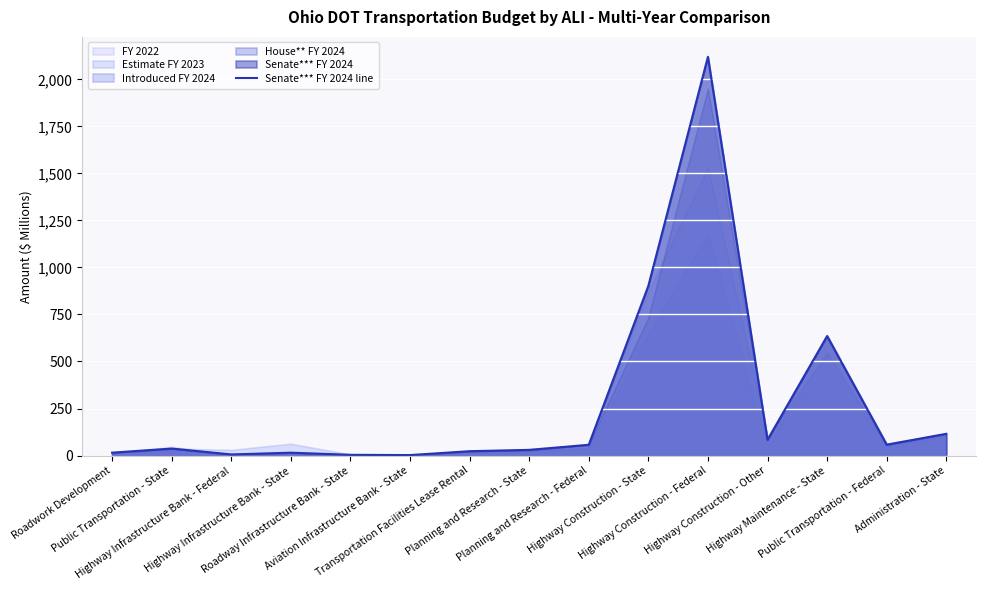

Is it true that the value at Highway Construction - State is 621.4?

False